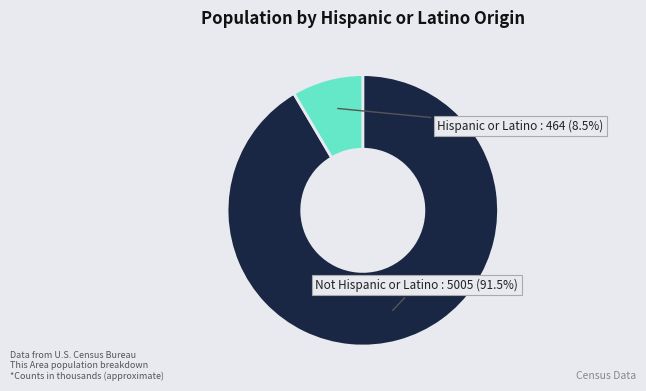

How many slices are in this pie chart?

2